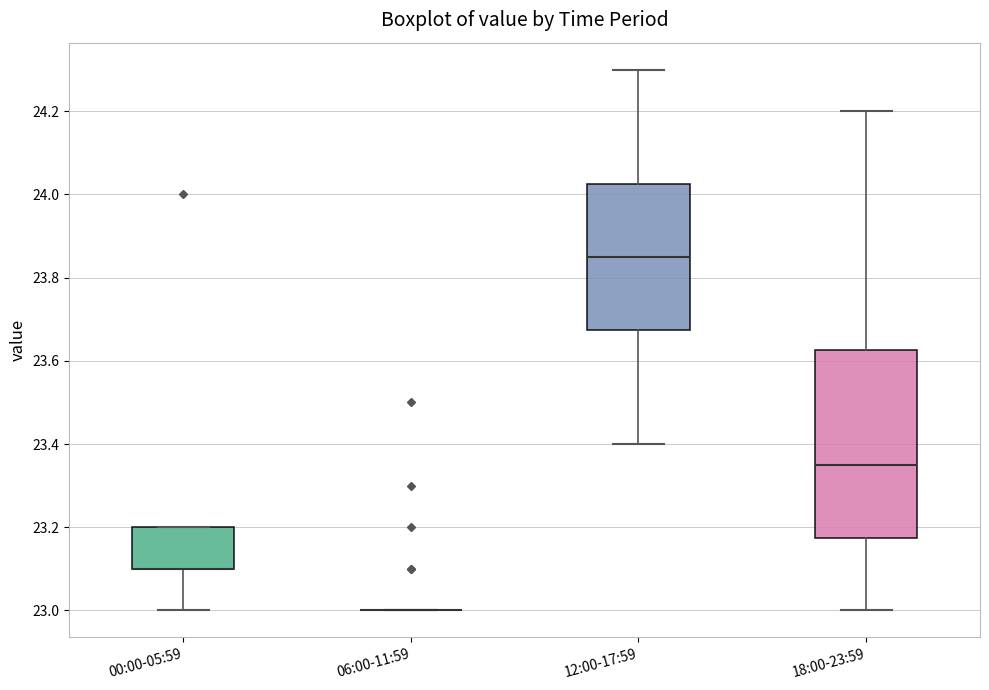

Comparing the boxes themselves (not the whiskers), which one is the tallest?

18:00-23:59